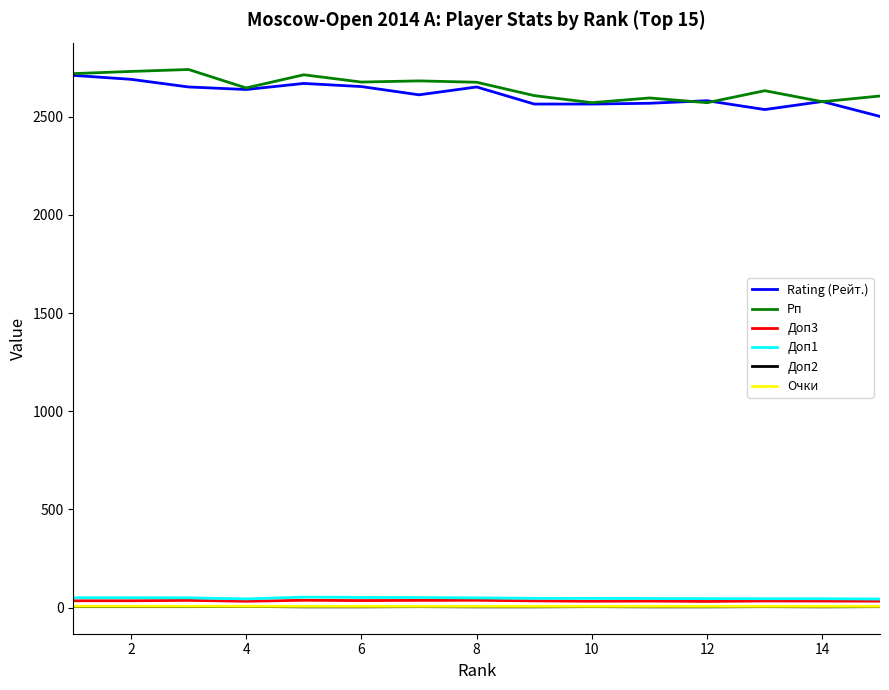

True or false: Доп2 and Рп intersect in this chart.

False